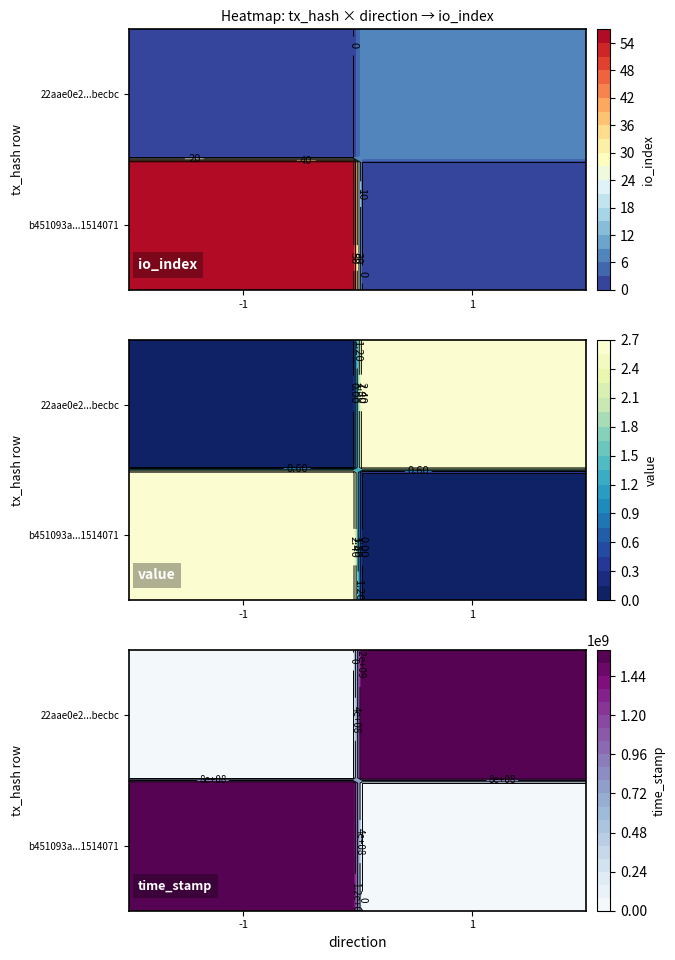

What is the average value of the b451093a6721e60e99c716d1f3e8ca1c1514071 series?

318725111.1